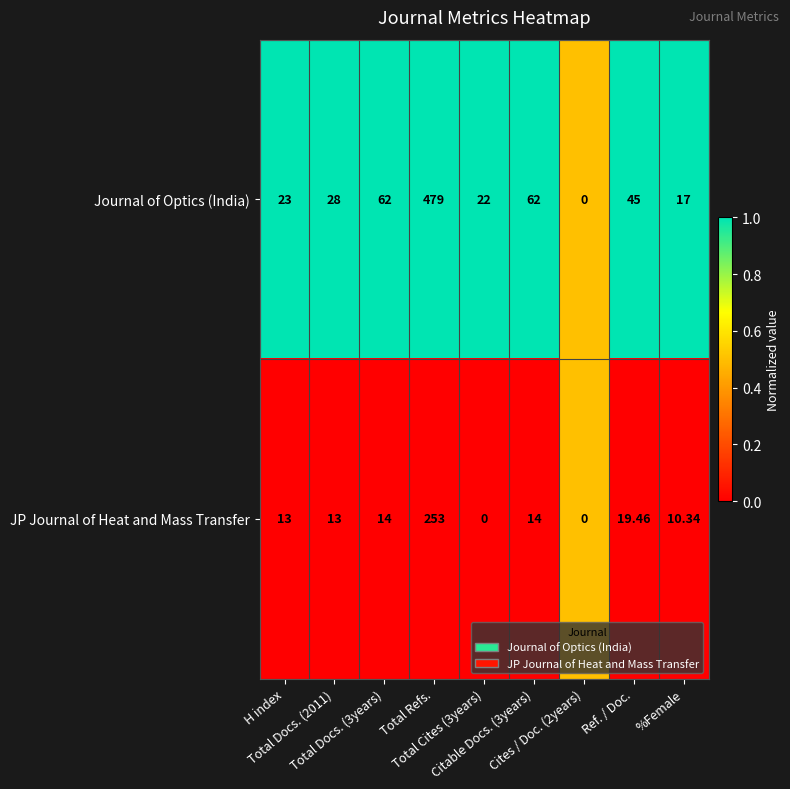

Which series has the largest range (max minus min)?

Journal of Optics (India)